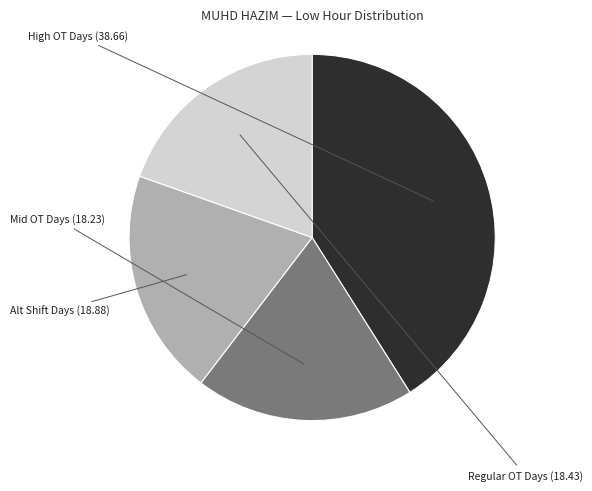

Count the number of slices in the pie.

4